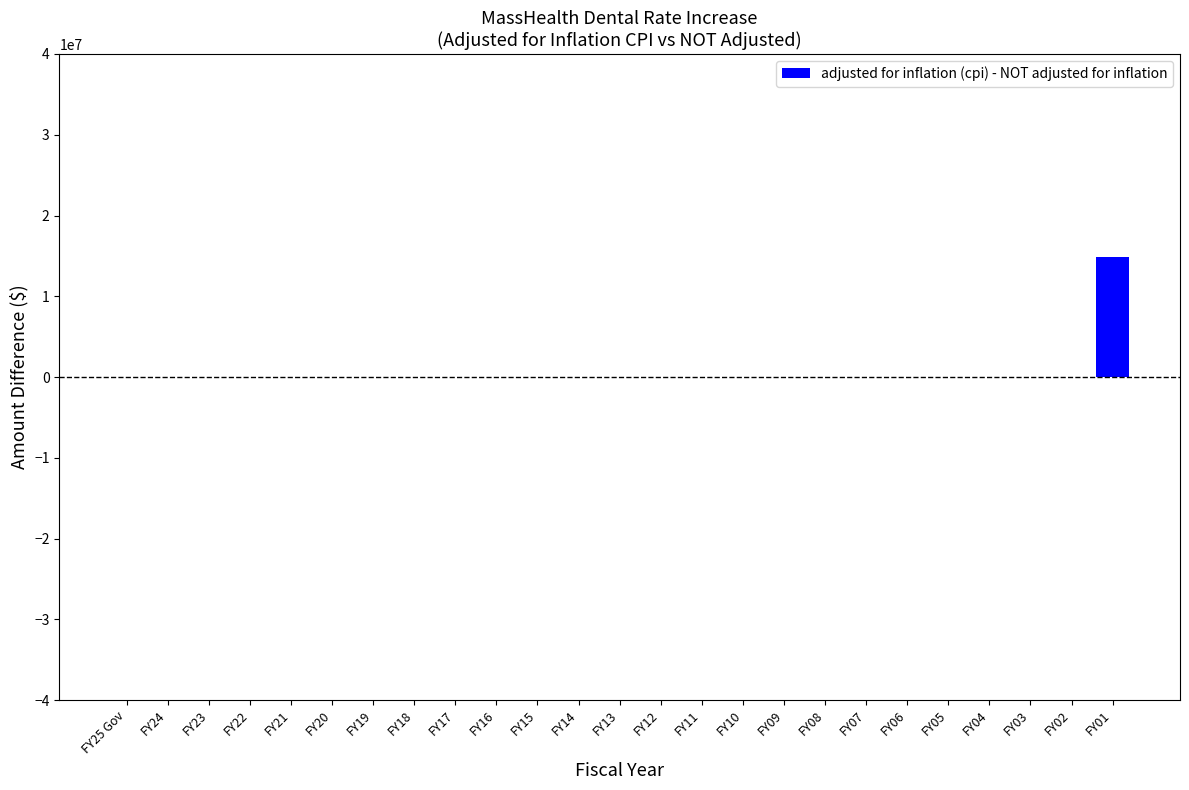

Reading left to right, what are all the values shown in this chart?

FY25 Gov=0	FY24=0	FY23=0	FY22=0	FY21=0	FY20=0	FY19=0	FY18=0	FY17=0	FY16=0	FY15=0	FY14=0	FY13=0	FY12=0	FY11=0	FY10=0	FY09=0	FY08=0	FY07=0	FY06=0	FY05=0	FY04=0	FY03=0	FY02=0	FY01=14886199